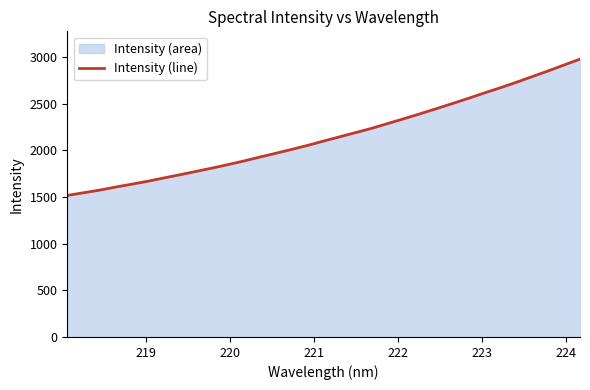

What is the difference between the maximum and minimum values?

1461.4